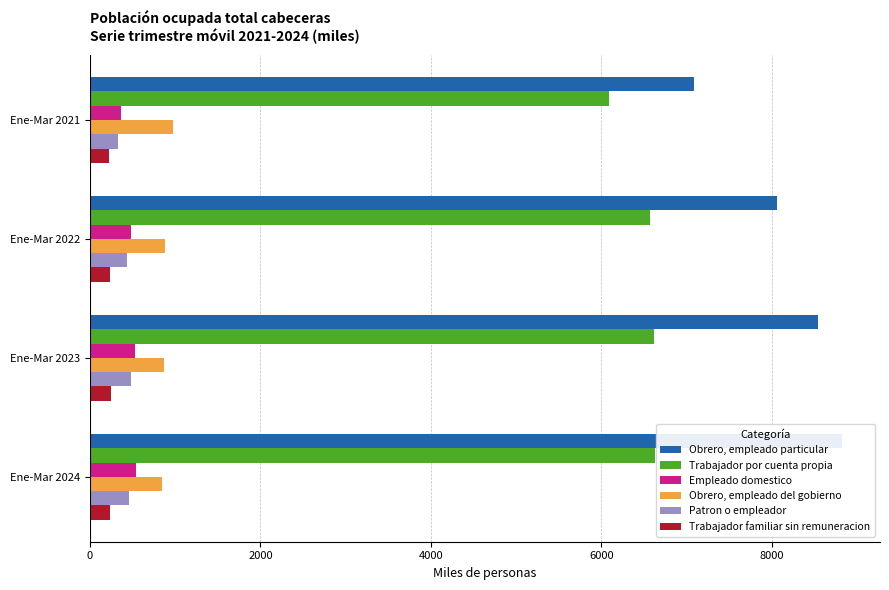

How many series are shown in this chart?

6